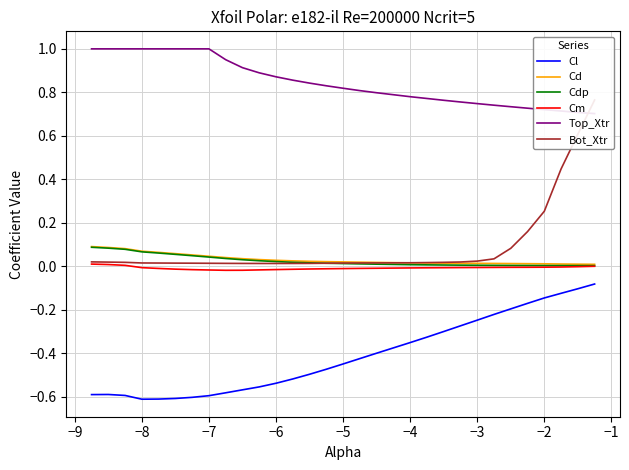

True or false: Cl and Cdp cross at least once.

False